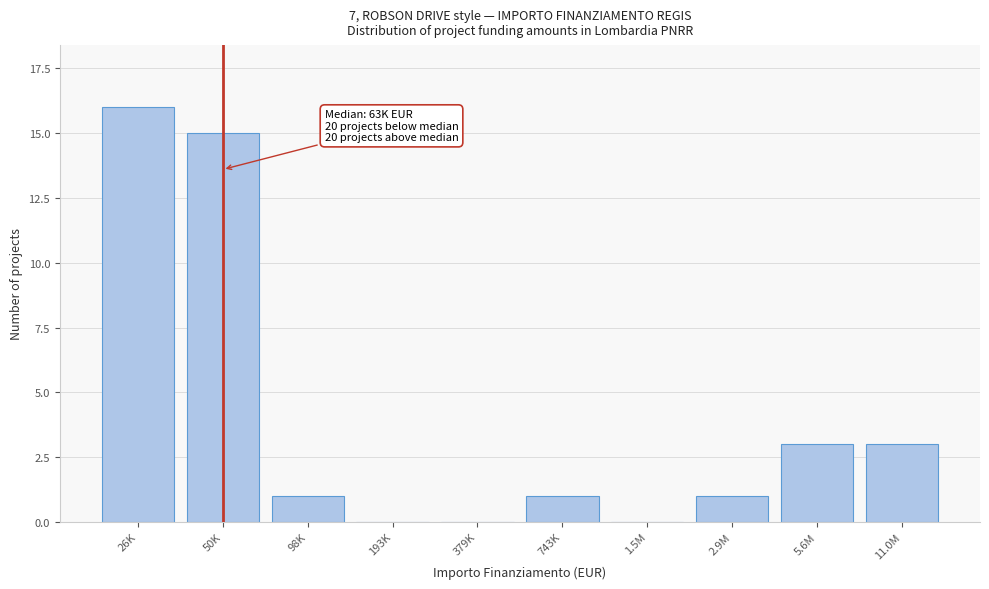

Reading left to right, transcribe all the data shown in this chart.

26K=16	50K=15	98K=1	193K=0	379K=0	743K=1	1.5M=0	2.9M=1	5.6M=3	11.0M=3